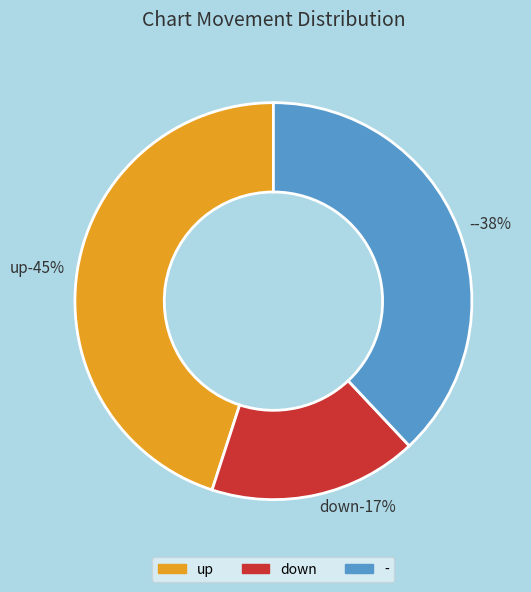

Is the sum of - and down greater than half?

Yes